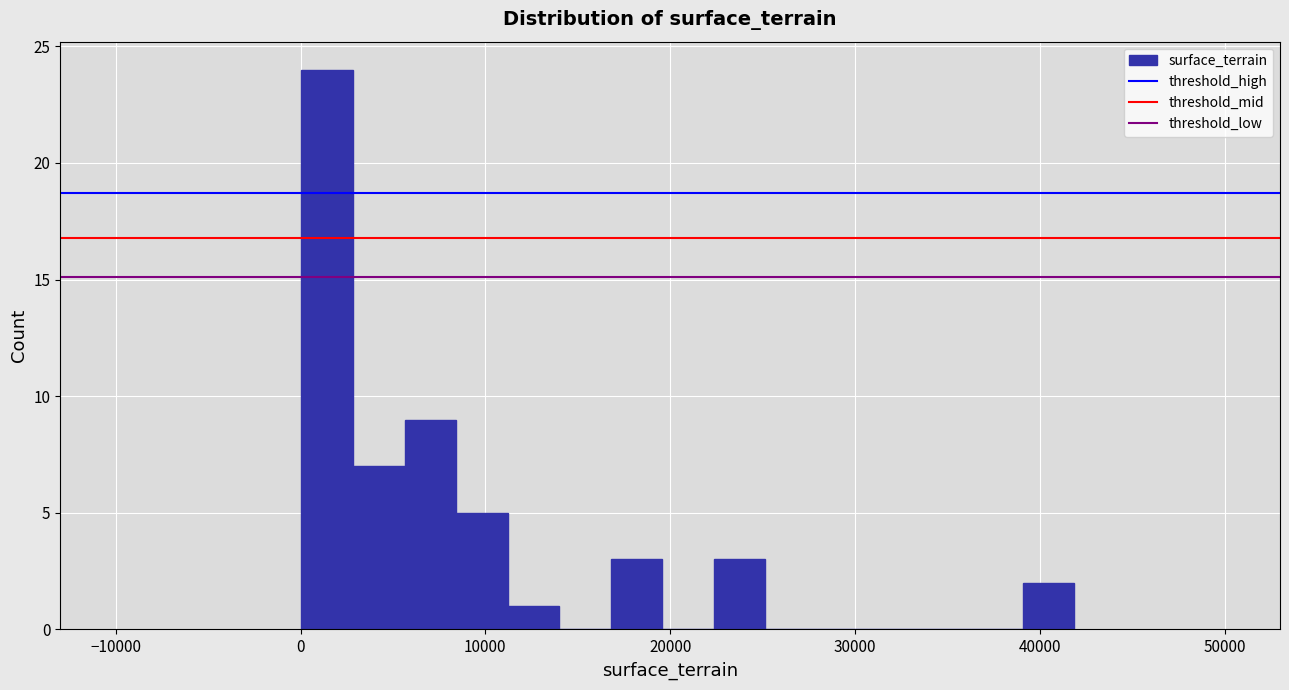

Read against the x-axis, roughly where is the centre of the tallest bar?

1000